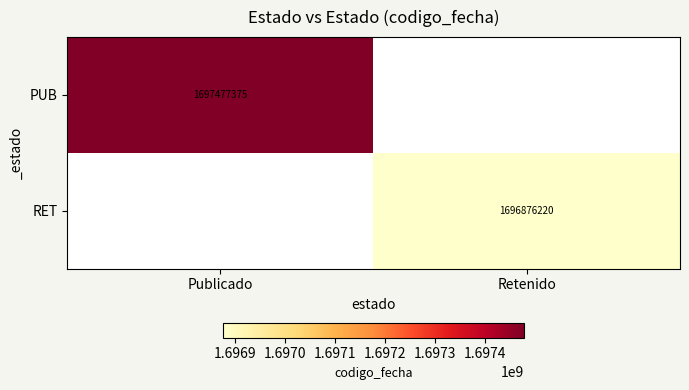

The RET series shows 719482946 at Retenido. True or false?

False